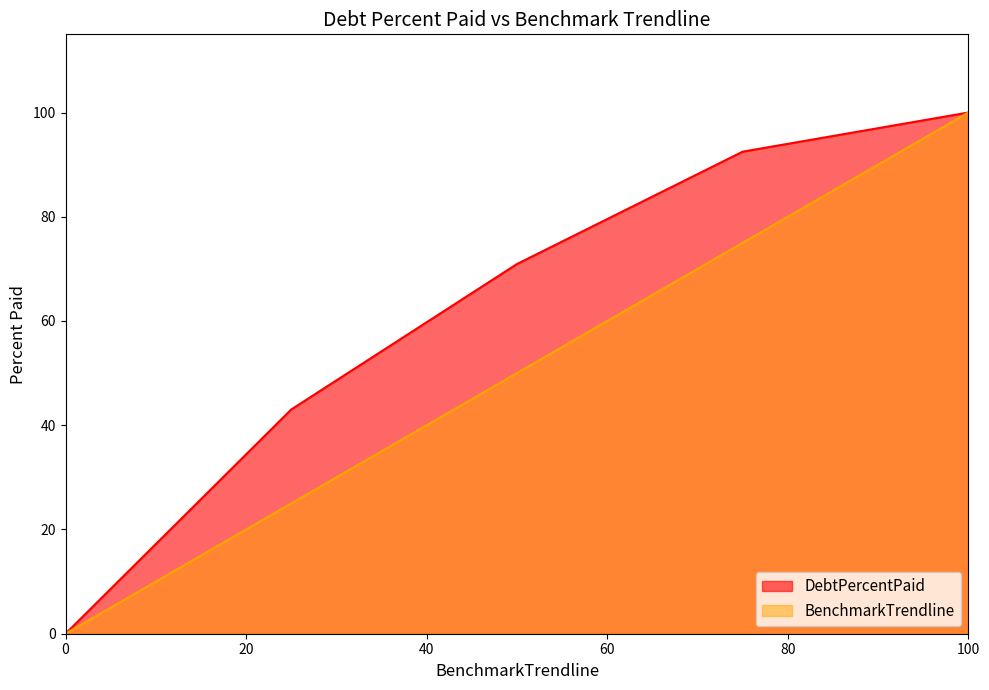

Rank the series by their average value, from highest to lowest.

DebtPercentPaid, BenchmarkTrendline